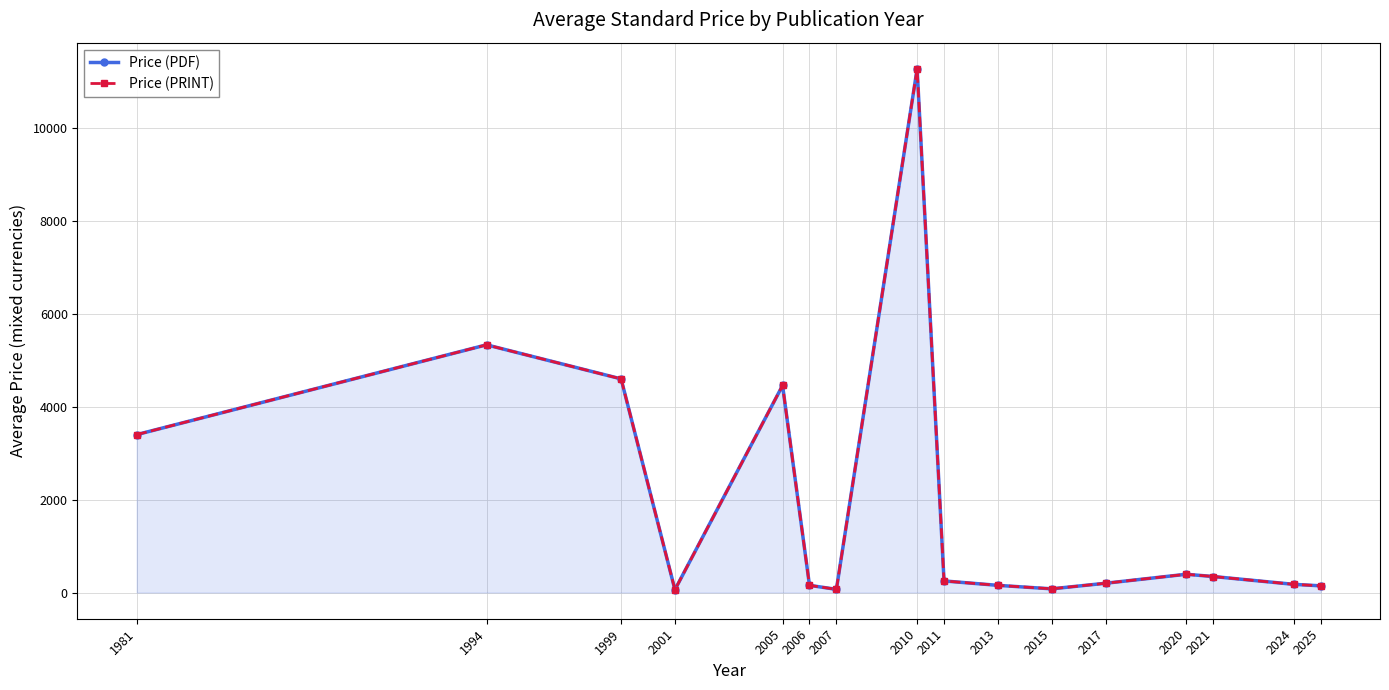

Reading right to left, extract all data points from this chart.

Price (PDF): 144.4	176.6	345.3	393.7	200.0	80.0	155.0	250.0	11275.0	69.0	155.0	4458.7	61.0	4600.0	5333.3	3400.0
Price (PRINT): 144.4	176.6	345.3	393.7	200.0	80.0	155.0	250.0	11275.0	69.0	155.0	4458.7	61.0	4600.0	5333.3	3400.0